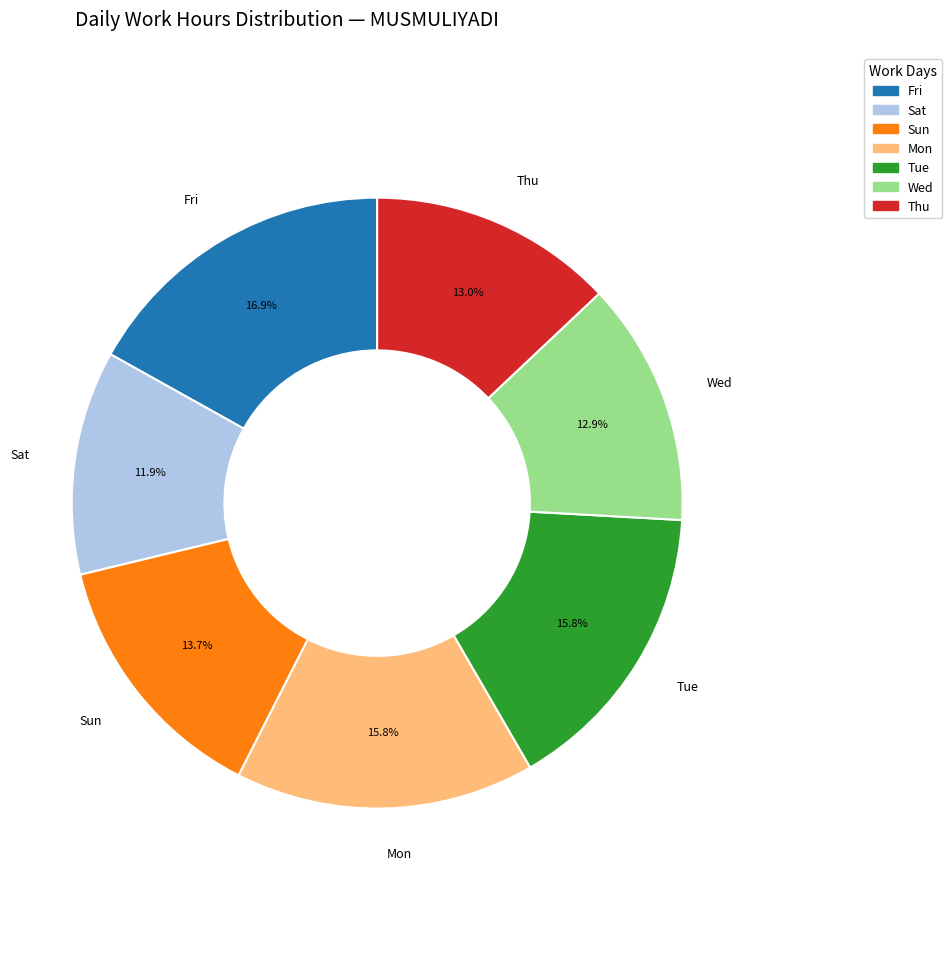

Does Mon account for over 50% of the chart?

No